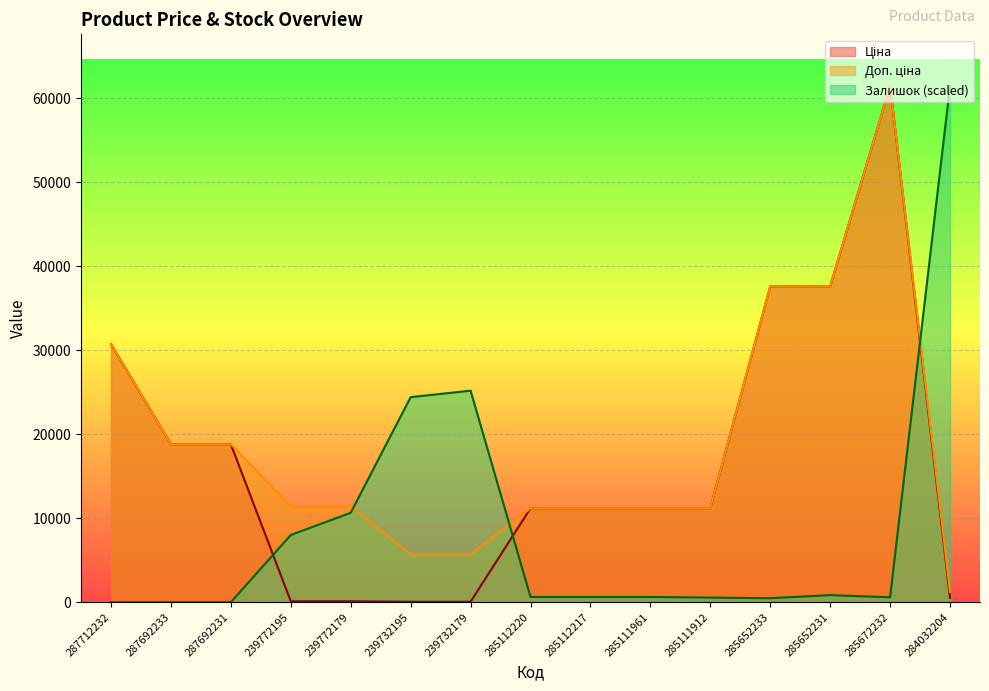

What is the minimum value for Доп. ціна?

1235.4